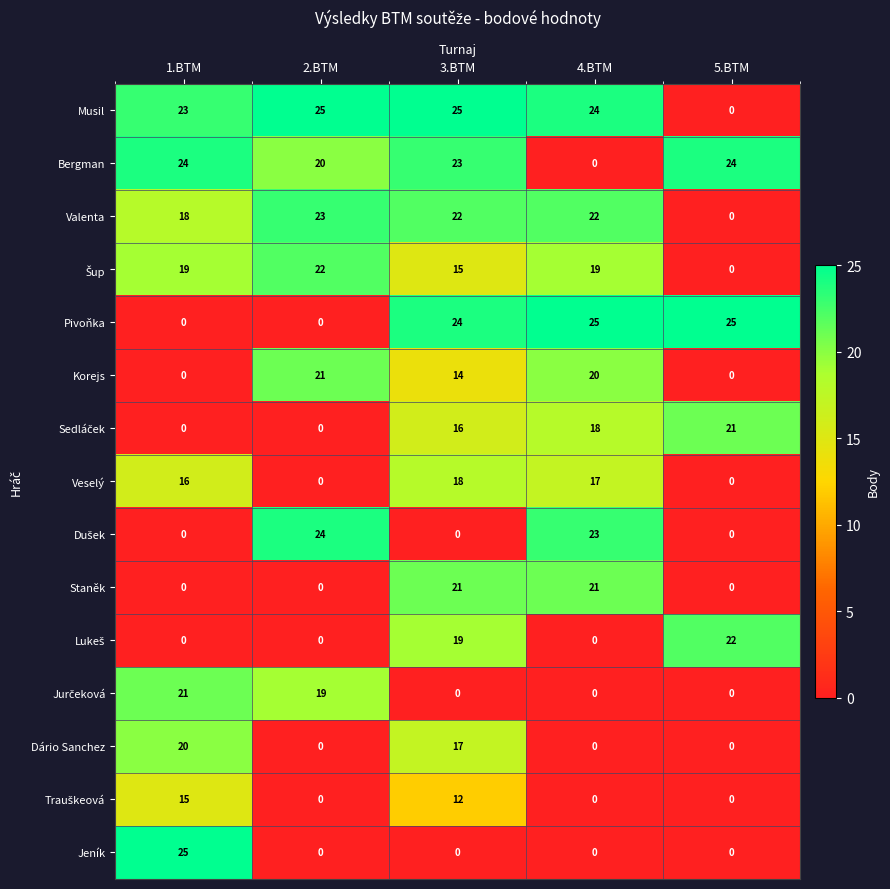

What is the difference between the second highest and minimum values in the Bergman series?

24